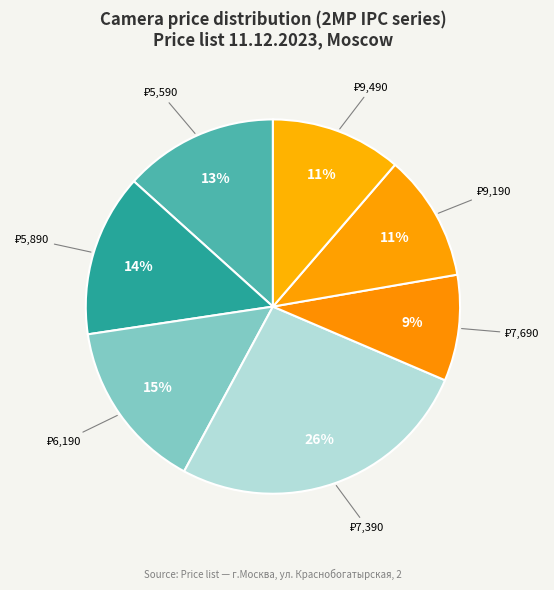

How many slices are in this pie chart?

7